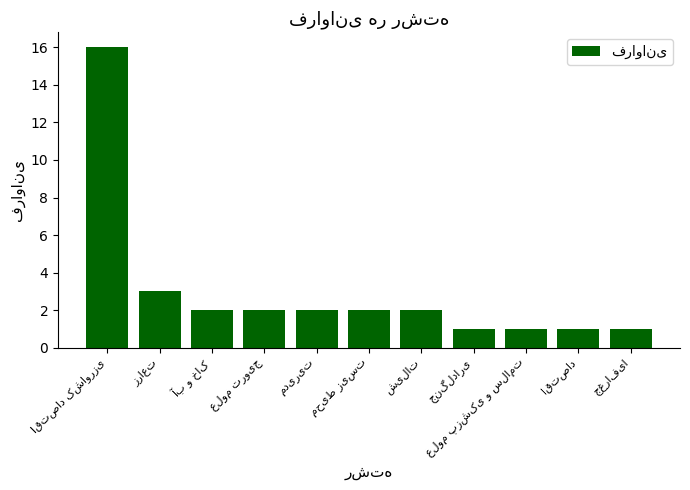

What is the greatest value displayed?

16